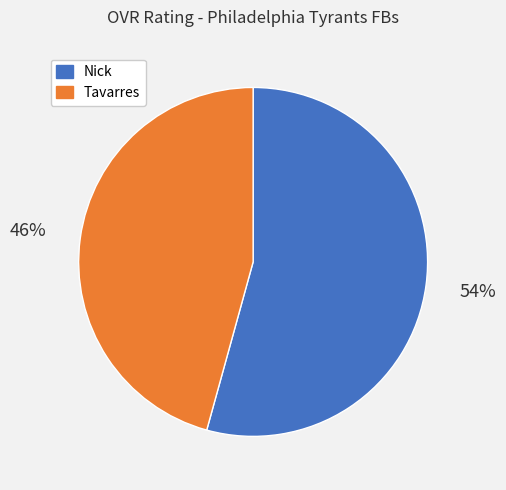

What is the ratio of the value at Nick to the value at Tavarres?

1.2